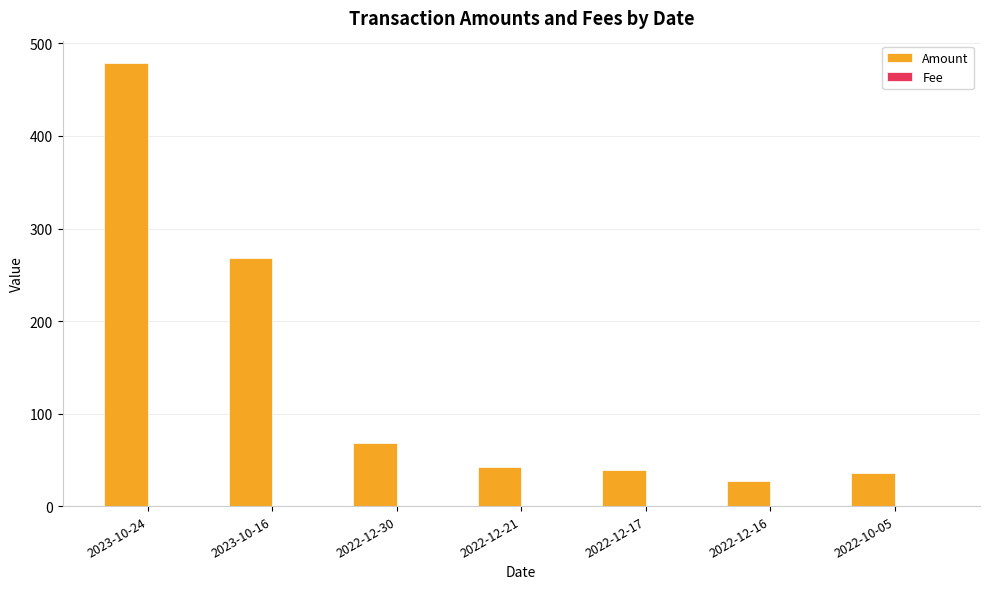

At which category is the sum across all series the highest?

2023-10-24